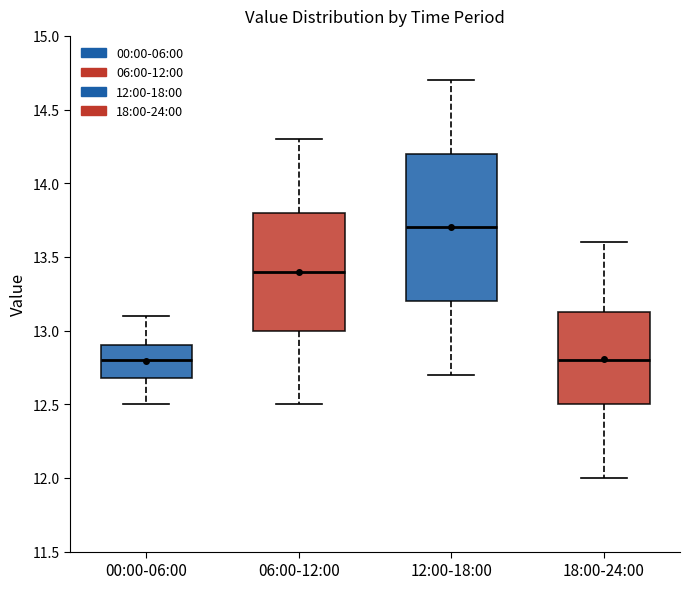

Reading left to right, read every box against the y-axis: the position of its median line, the range the box covers, and the ends of its whiskers. The values are not printed on the chart, so give them approximately, as read against the axis.

00:00-06:00: median 12.80, box 12.70 to 12.90, whiskers 12.50 to 13.10
06:00-12:00: median 13.40, box 13.00 to 13.80, whiskers 12.50 to 14.30
12:00-18:00: median 13.70, box 13.20 to 14.20, whiskers 12.70 to 14.70
18:00-24:00: median 12.80, box 12.50 to 13.15, whiskers 12.00 to 13.60